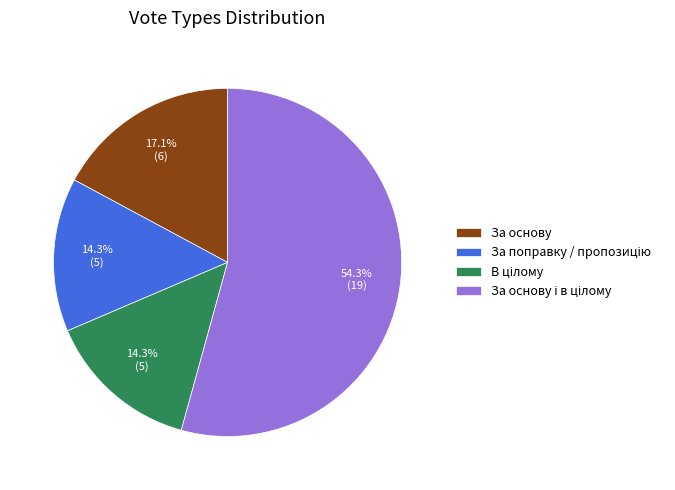

How many slices are in this pie chart?

4